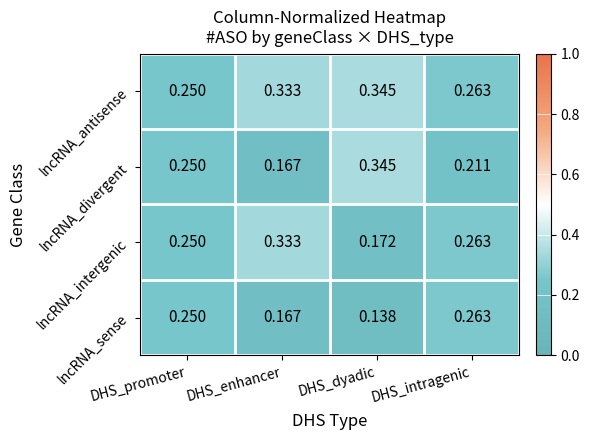

Which series has the largest total across all categories?

lncRNA_antisense